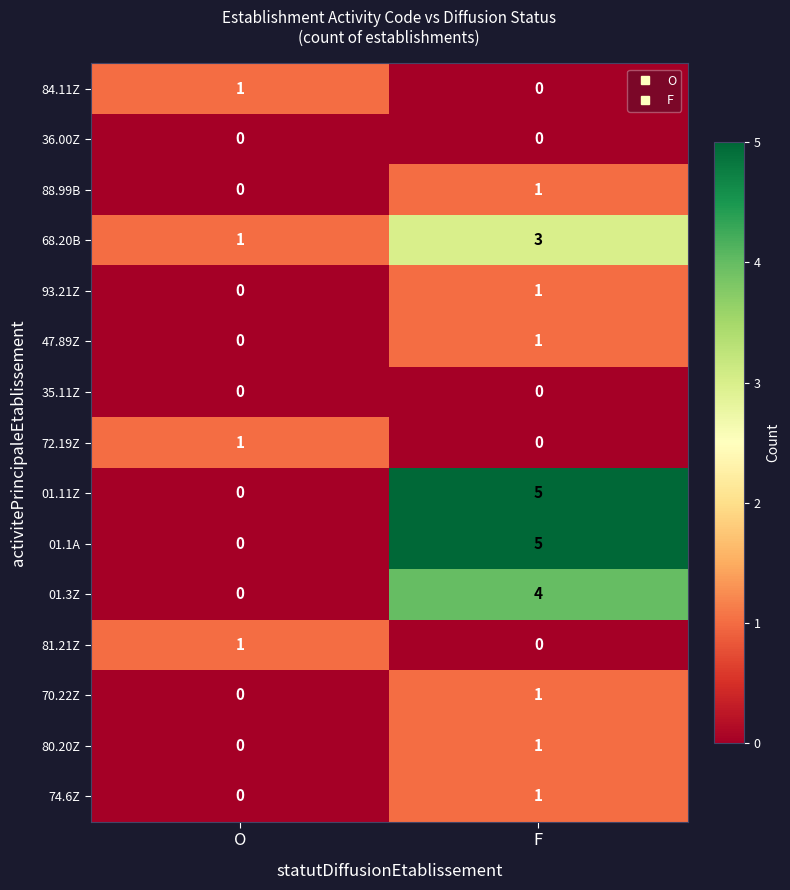

Is it true that 01.11Z equals -2 at O?

False